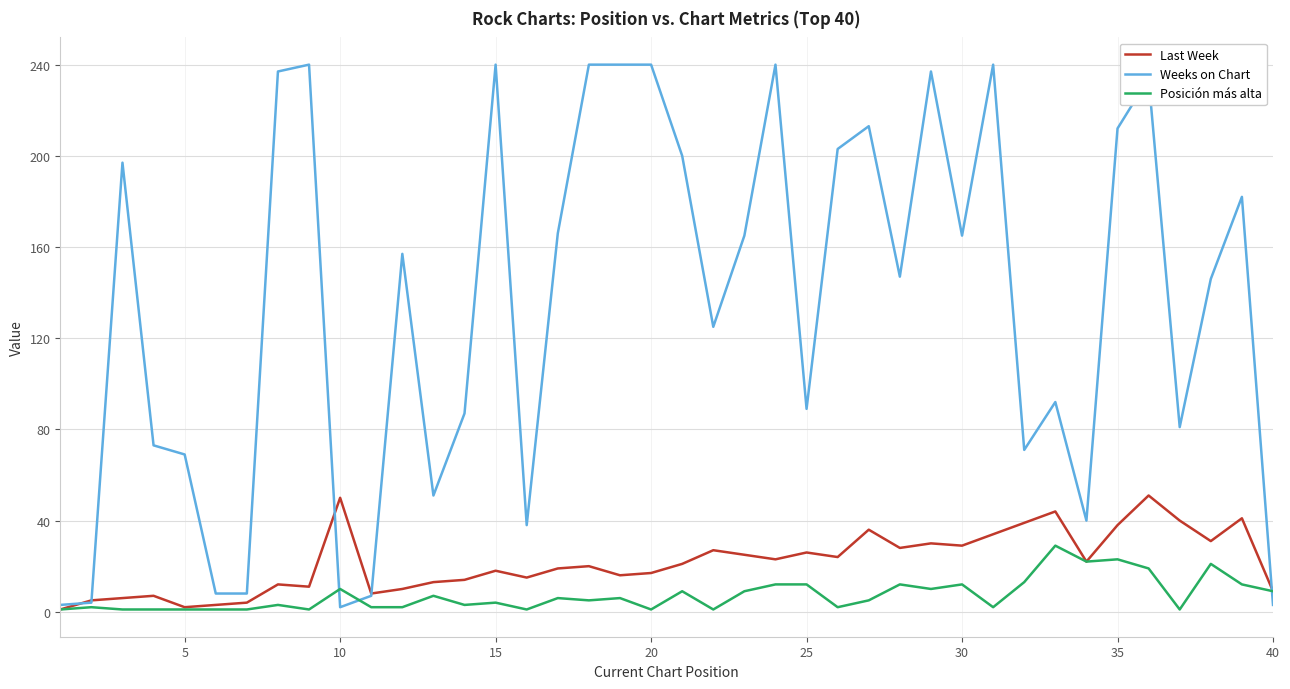

What is the difference between the maximum and minimum values in the Posición más alta series?

28